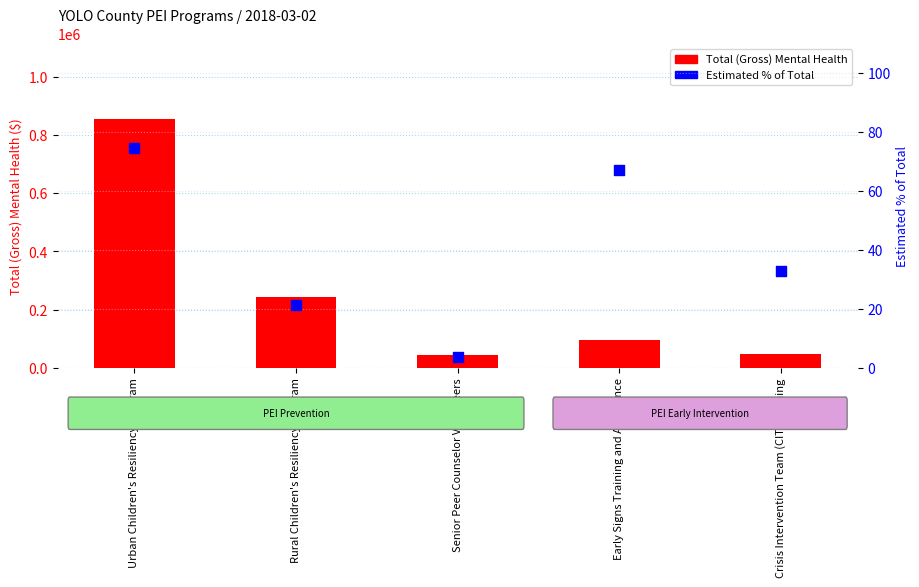

At how many categories does at least one series exceed 421332?

1